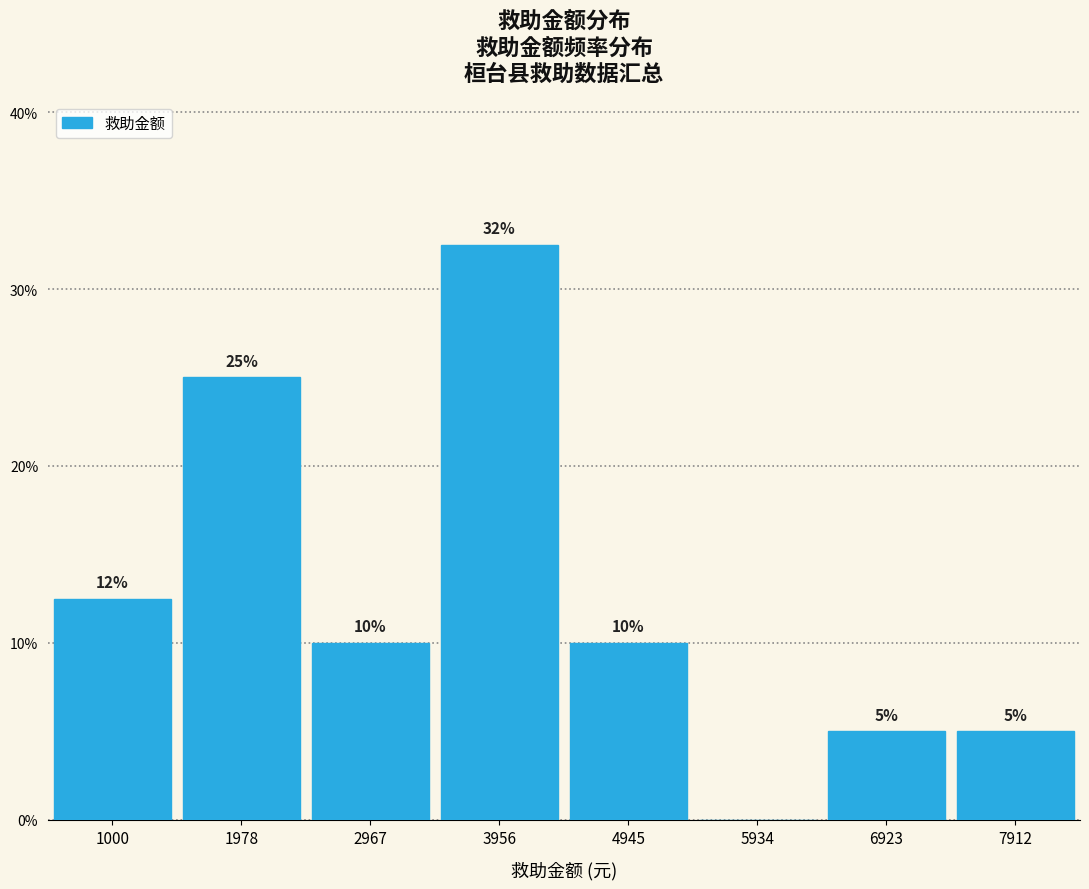

Approximately how many times larger is the value at 2967 compared to 6923?

2.0